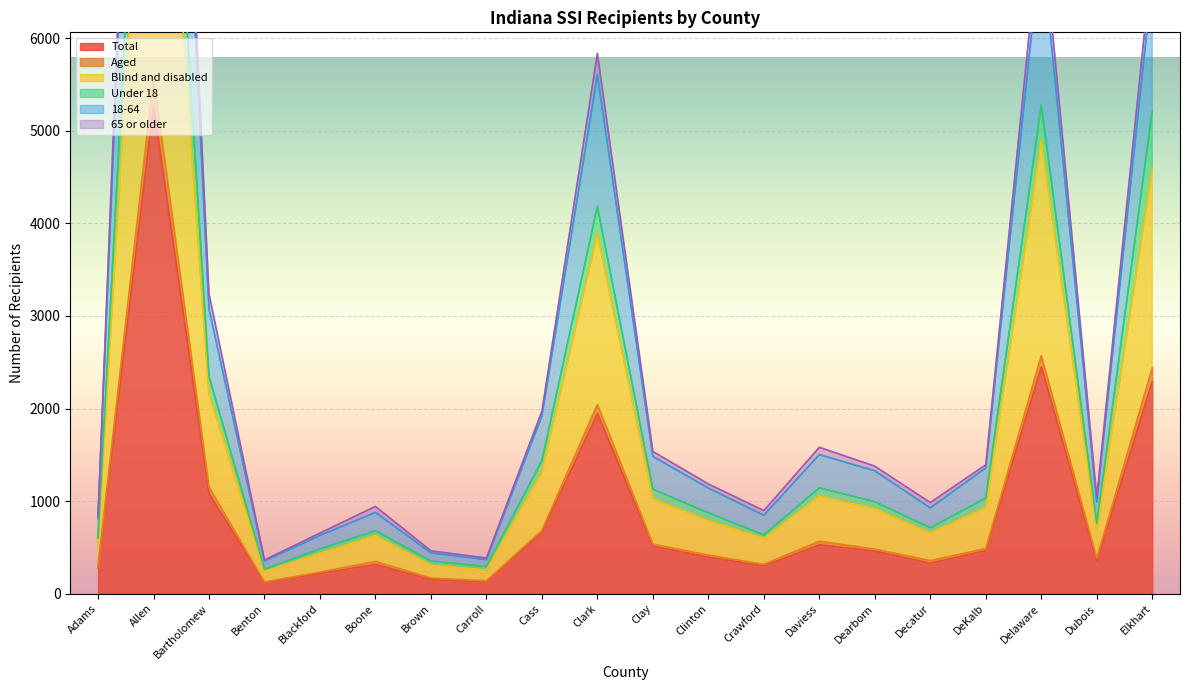

What position from the left is Dearborn?

15